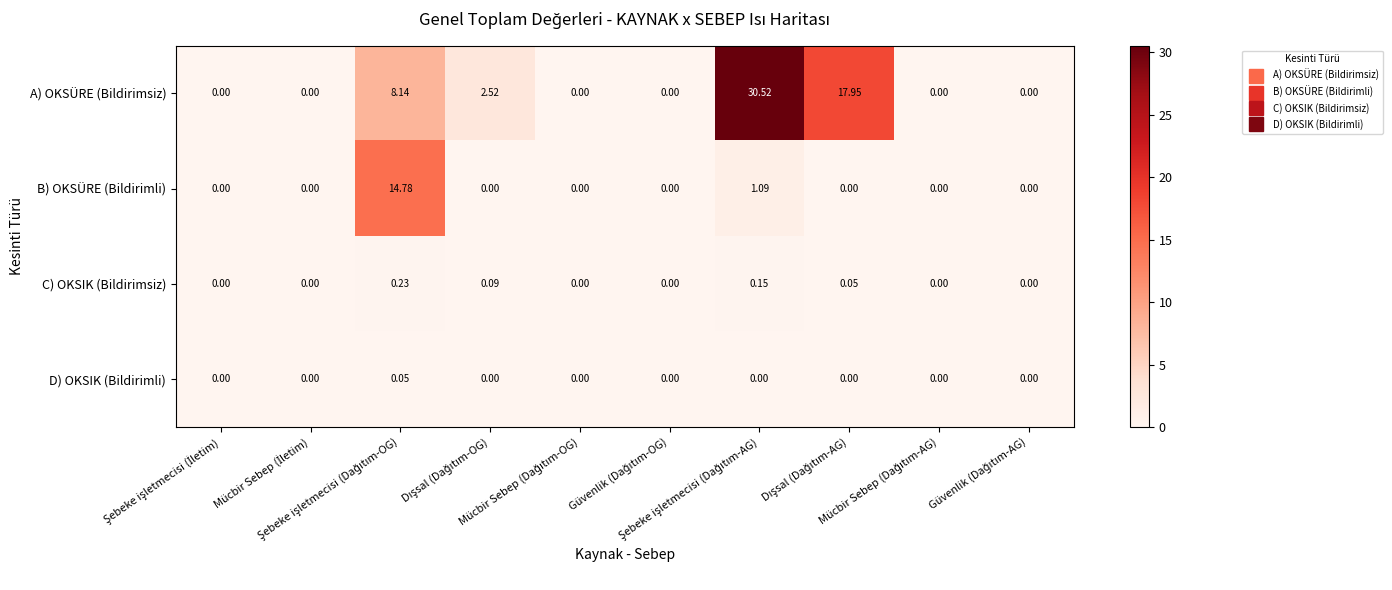

Which series has the widest spread of values?

A) OKSÜRE (Bildirimsiz)